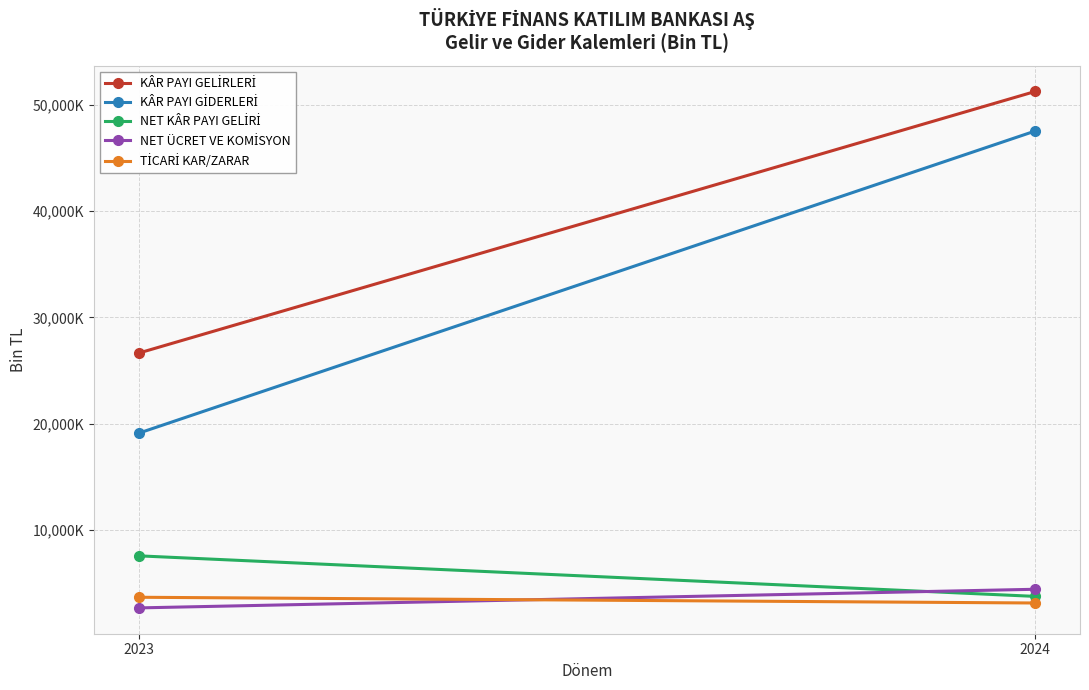

What is the total value across all series at 2023?

59565759